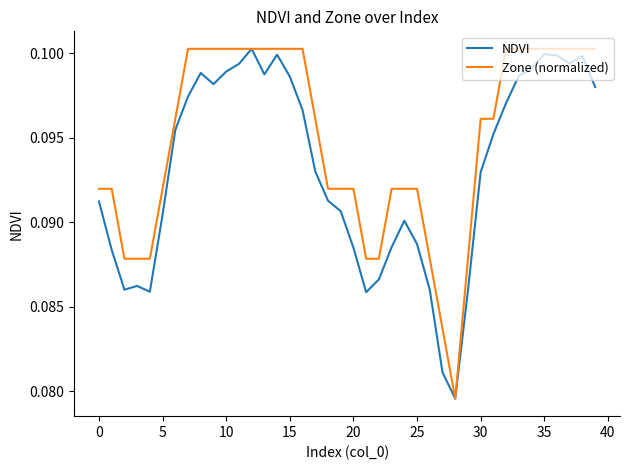

Rank the series by their average value, from lowest to highest.

NDVI, Zone (normalized)